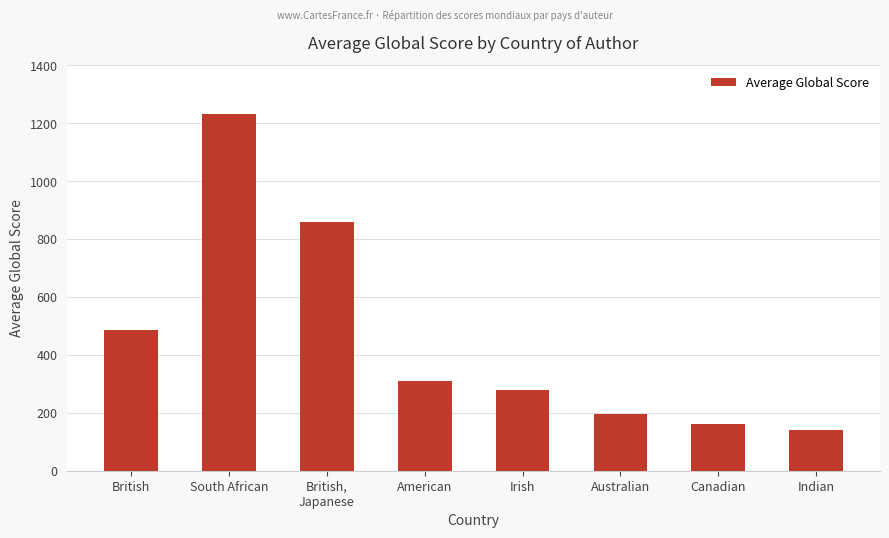

Which category has the highest value across all series?

South African